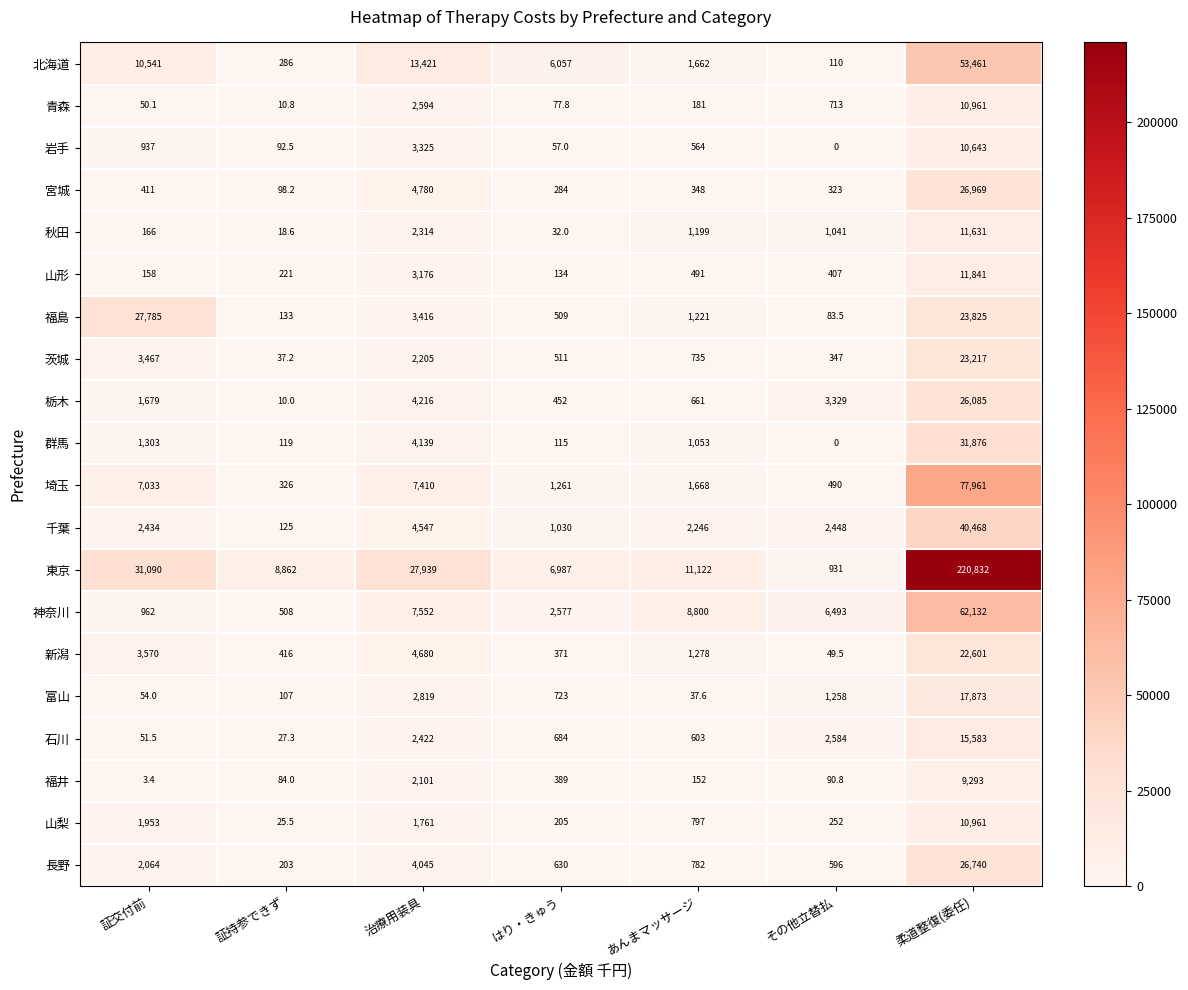

At how many categories does at least one series exceed 163970?

1